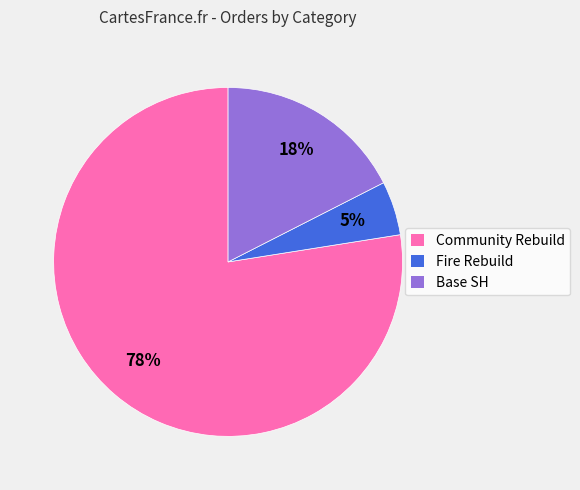

Is there a majority slice in this chart?

Yes